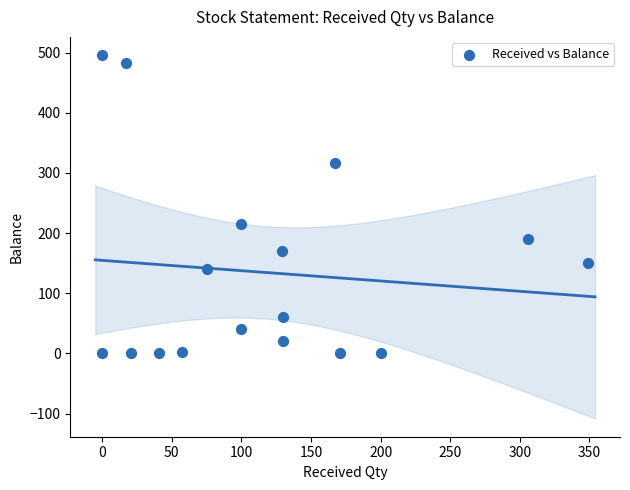

What Y value in the scatter plot is closest to 248?

216